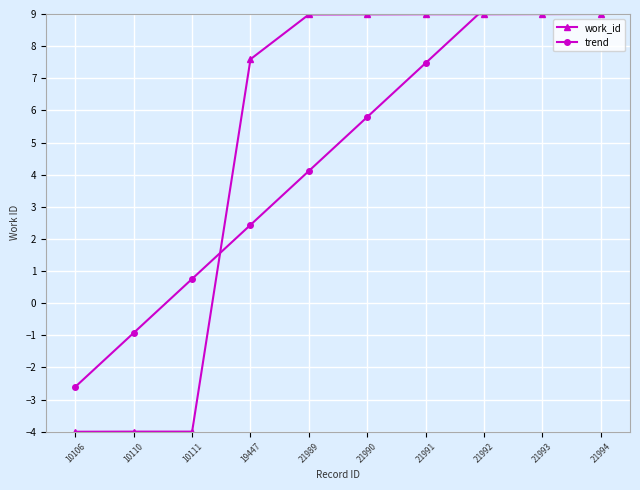

How many intersections are there between trend and work_id?

2